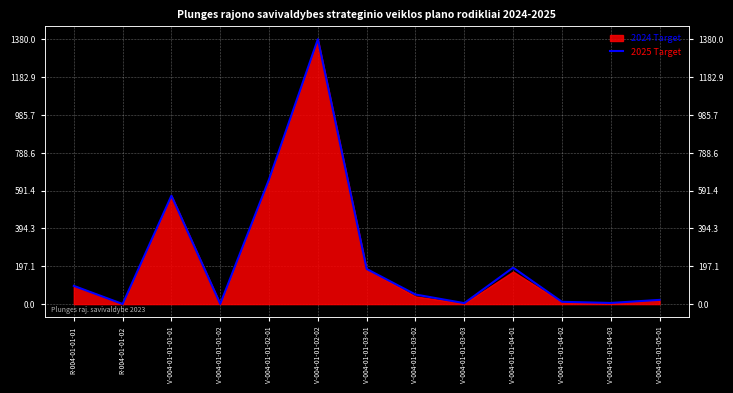

Between R-004-01-01-01 and V-004-01-01-03-02, which is larger?

R-004-01-01-01